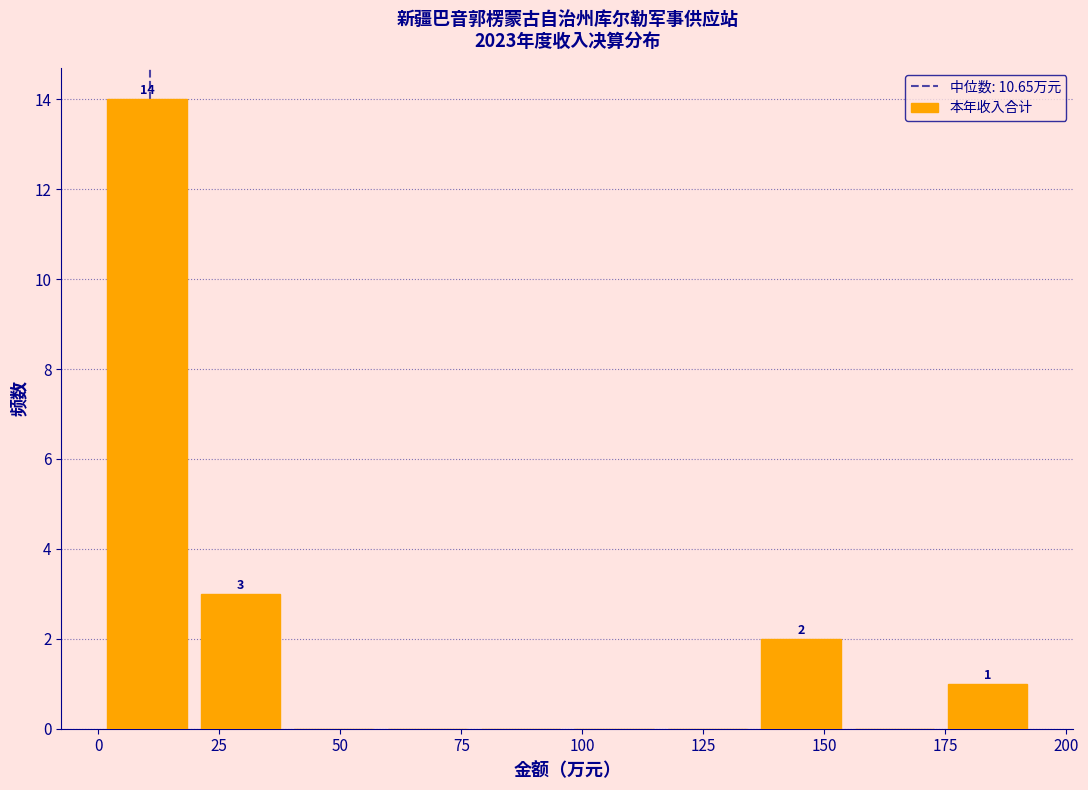

Around what value on the x-axis is the tallest bar? Give the approximate position of its centre, as read against the axis.

10